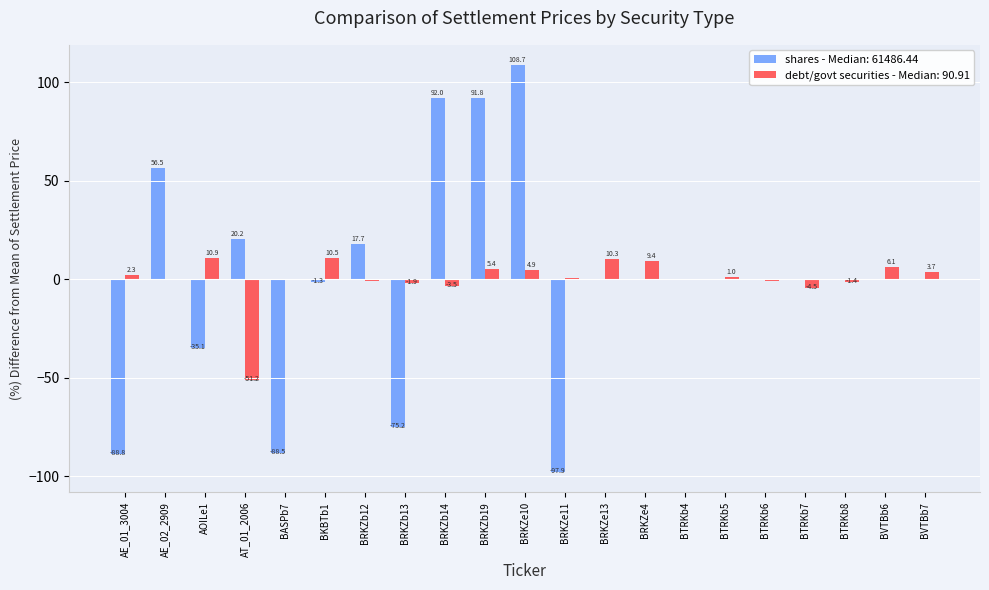

At which label is debt/govt securities - Median: 90.91 closest to -20?

BTRKb7